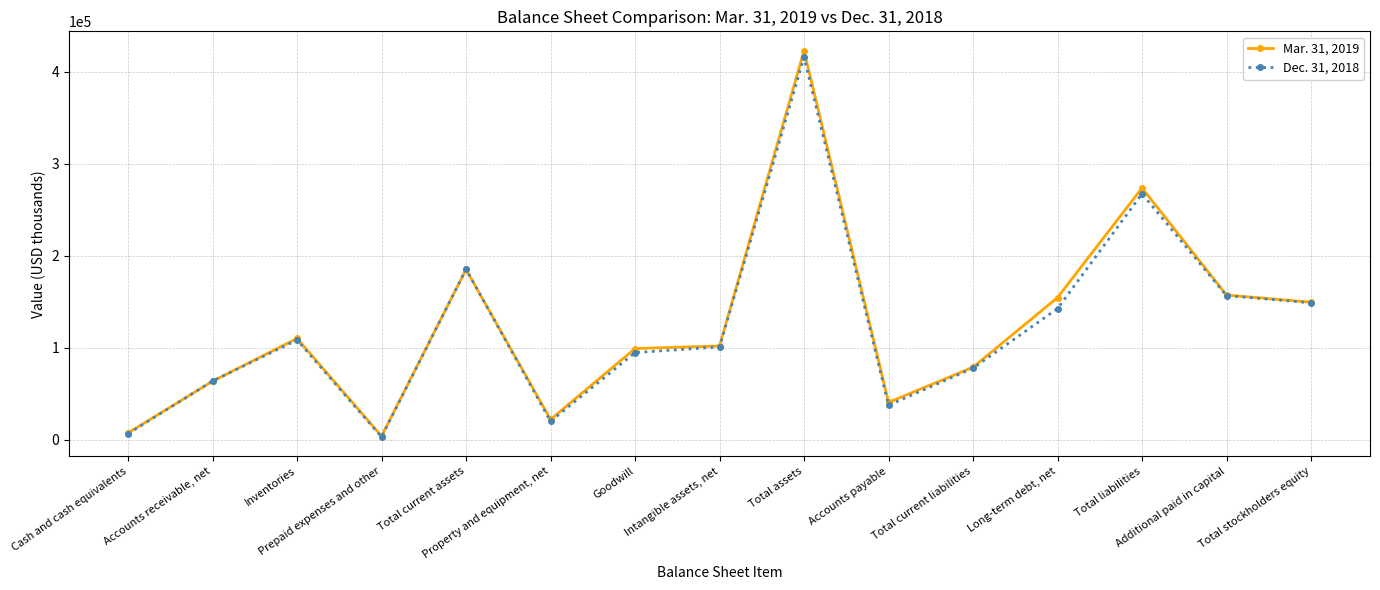

Reading left to right, extract all data points from this chart.

Mar. 31, 2019: Cash and cash equivalents=7110	Accounts receivable, net=63413	Inventories=109941	Prepaid expenses and other=3696	Total current assets=184994	Property and equipment, net=21783	Goodwill=98976	Intangible assets, net=101774	Total assets=423057	Accounts payable=40430	Total current liabilities=78669	Long-term debt, net=154475	Total liabilities=273678	Additional paid in capital=157159	Total stockholders equity=149379
Dec. 31, 2018: Cash and cash equivalents=6362	Accounts receivable, net=63601	Inventories=108270	Prepaid expenses and other=2809	Total current assets=185305	Property and equipment, net=19798	Goodwill=94593	Intangible assets, net=100715	Total assets=416014	Accounts payable=37265	Total current liabilities=77645	Long-term debt, net=142442	Total liabilities=267320	Additional paid in capital=156601	Total stockholders equity=148694